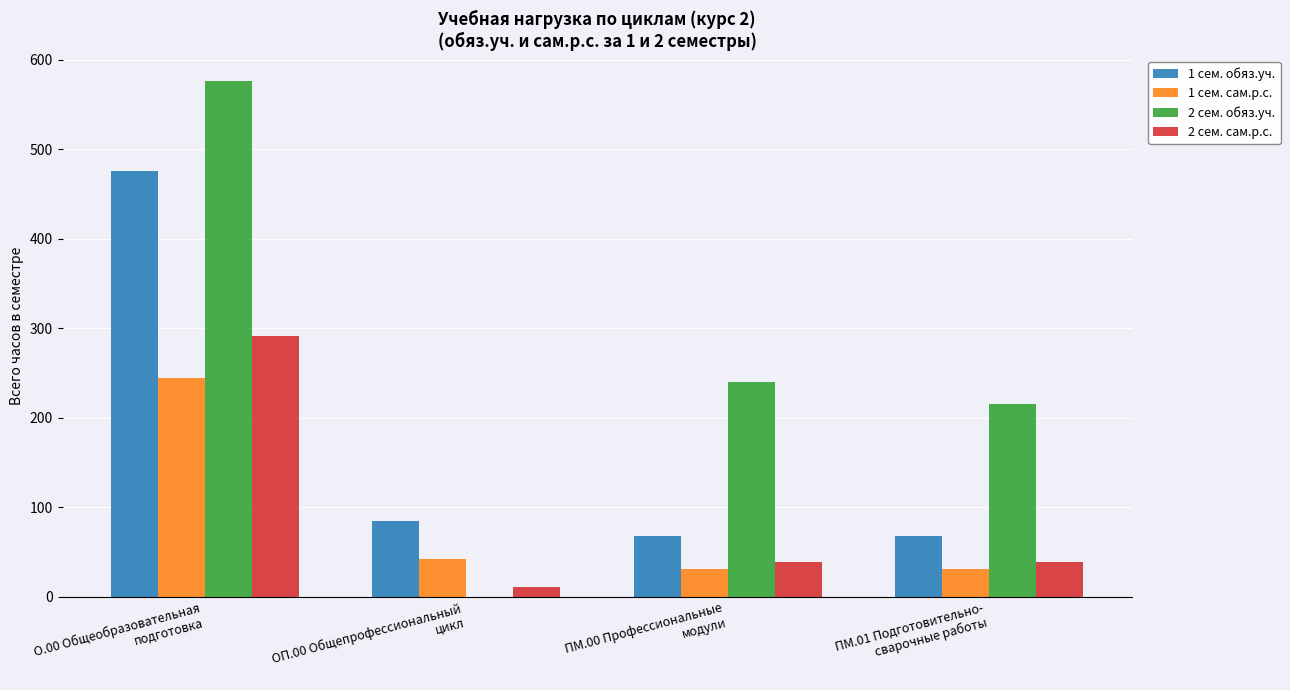

At which category is the sum across all series the highest?

О.00 Общеобразовательная
подготовка